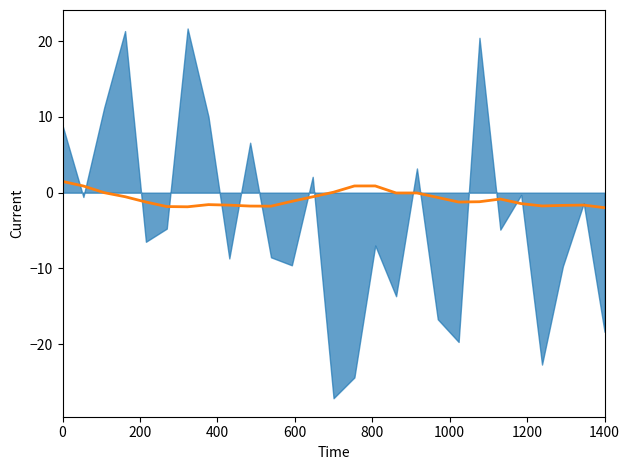

What is the difference between the maximum and minimum values?

3.5